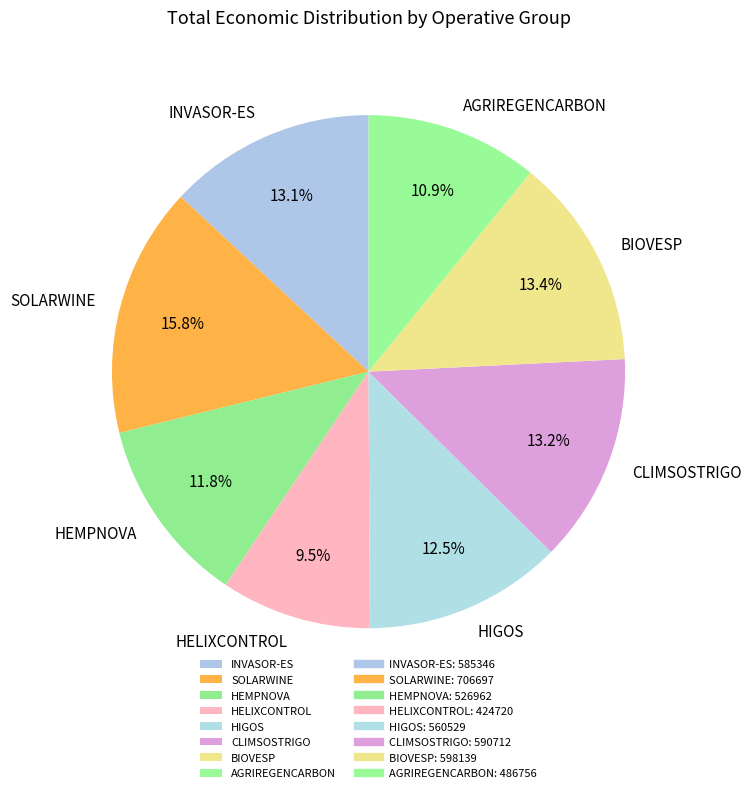

True or false: SOLARWINE accounts for 16% of the total.

True